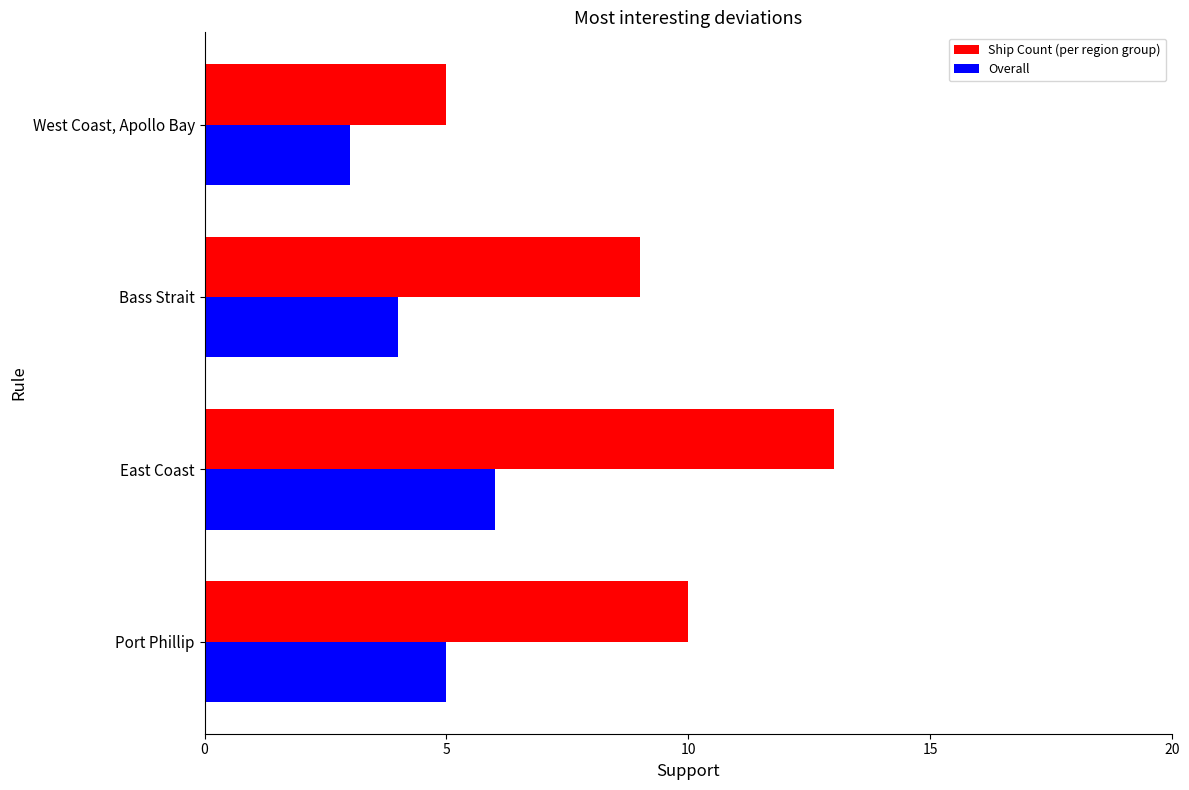

What are all the series names shown in the legend?

Ship Count (per region group), Overall